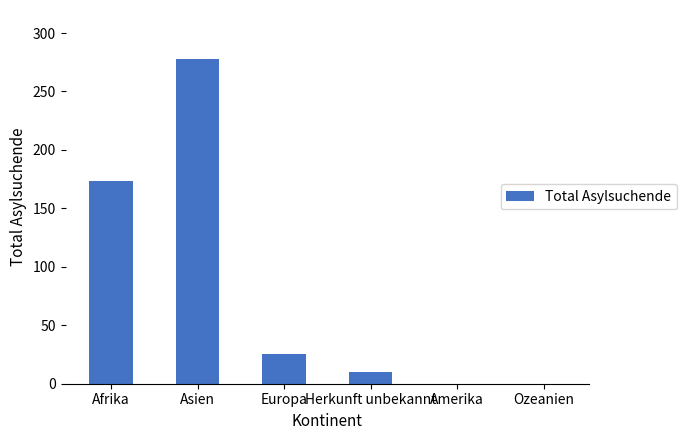

What is the approximate value at Afrika?

173